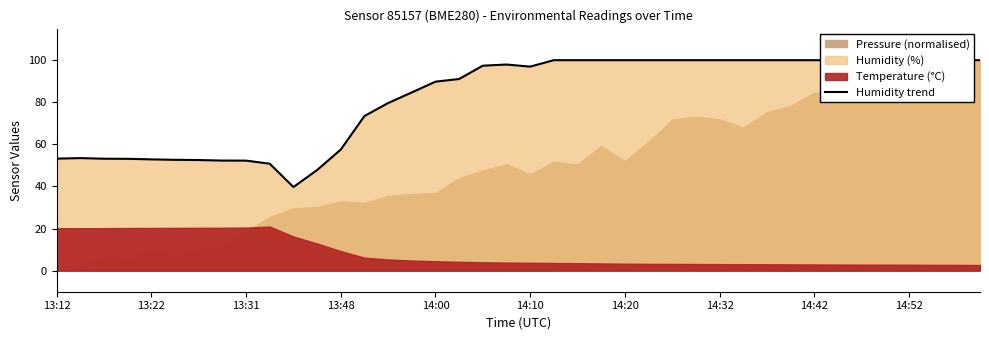

Between 15 and 13, which is larger?

15